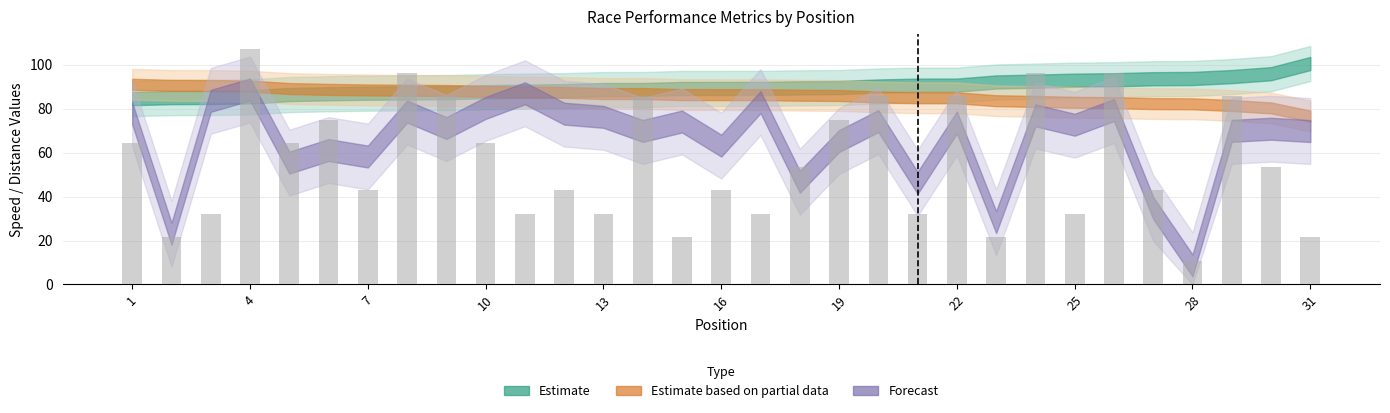

Reading right to left, list all the values displayed in this chart.

21.4	53.6	85.8	10.7	42.9	96.5	32.2	96.5	21.4	85.8	32.2	85.8	75.0	53.6	32.2	42.9	21.4	85.8	32.2	42.9	32.2	64.3	85.8	96.5	42.9	75.0	64.3	107.2	32.2	21.4	64.3